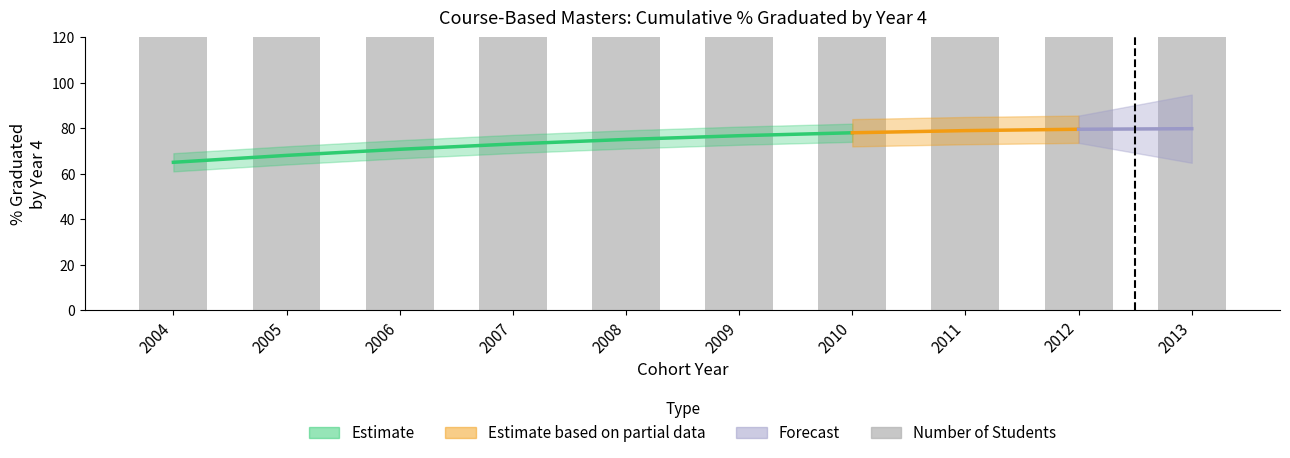

What is the value of the 6th bar from the left?

277